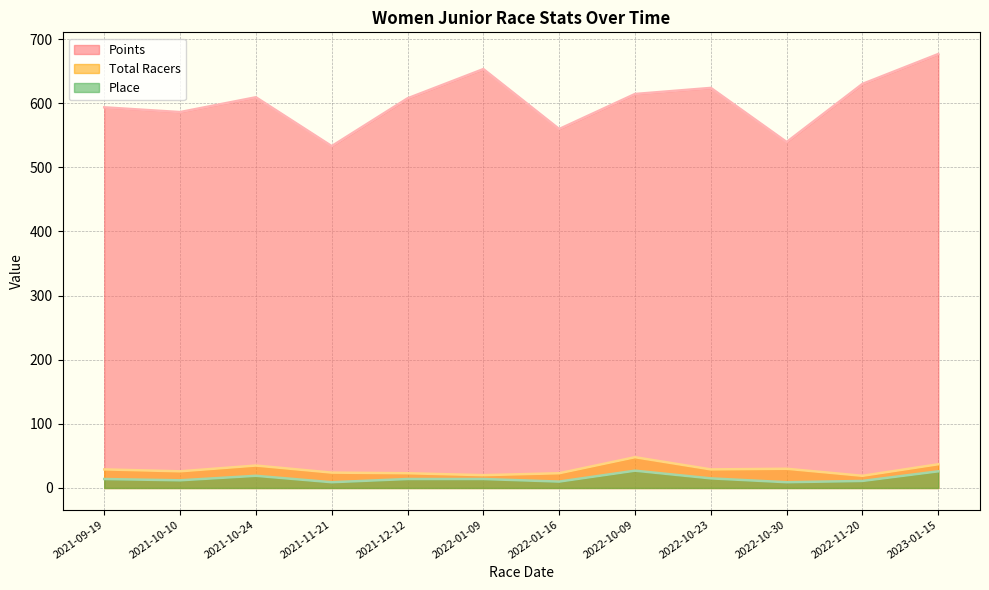

Which category has the lowest value across all series?

2021-11-21